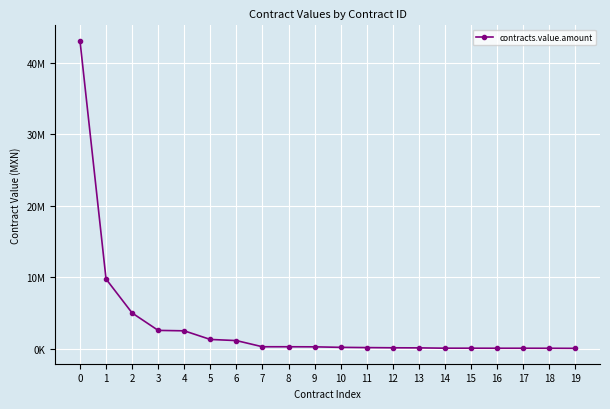

Is this an area chart (filled region under the line)?

No